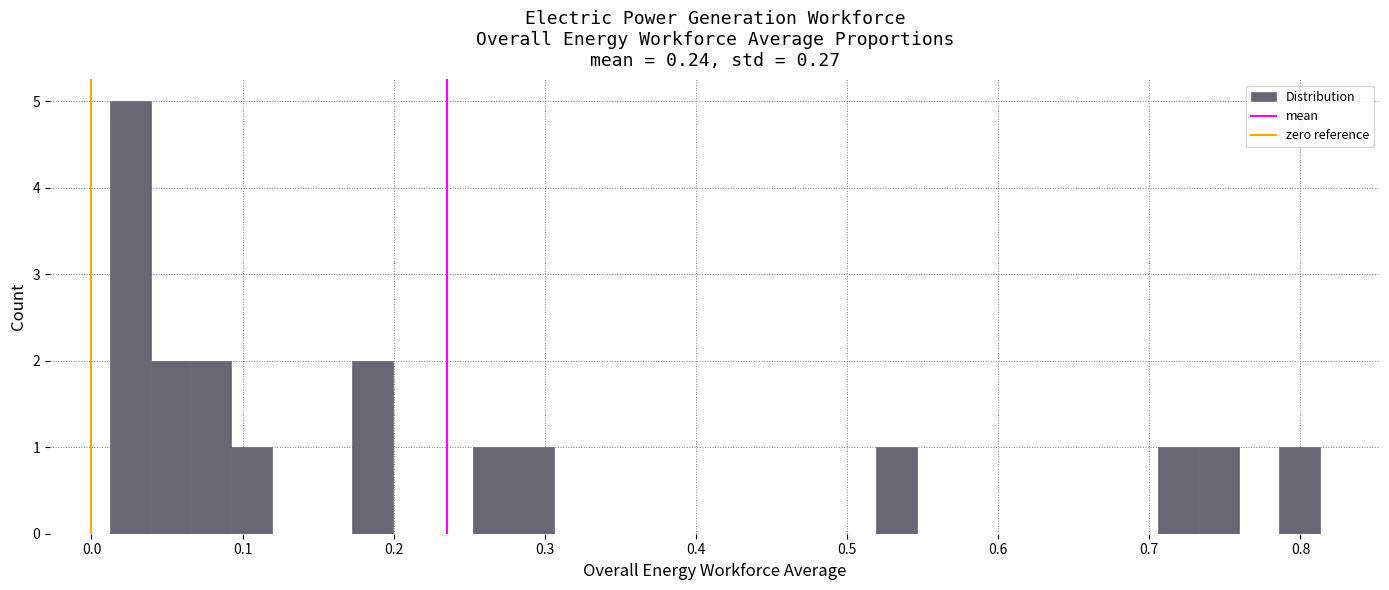

Around what value on the x-axis is the tallest bar? Give the approximate position of its centre, as read against the axis.

0.03